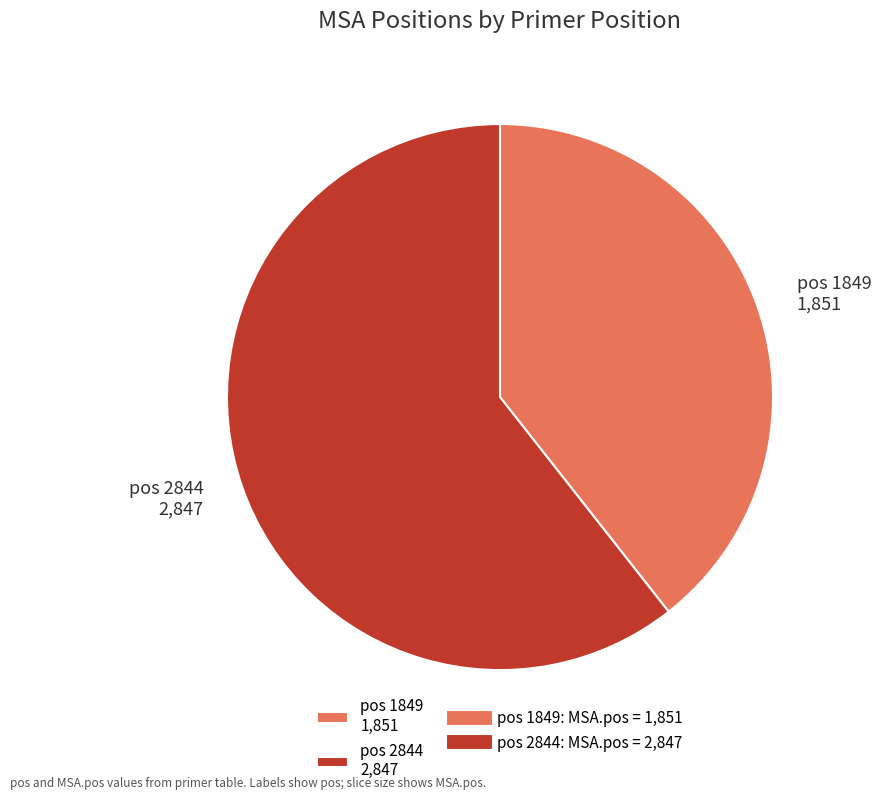

Which slice represents more than half of the pie?

pos 2844 2,847